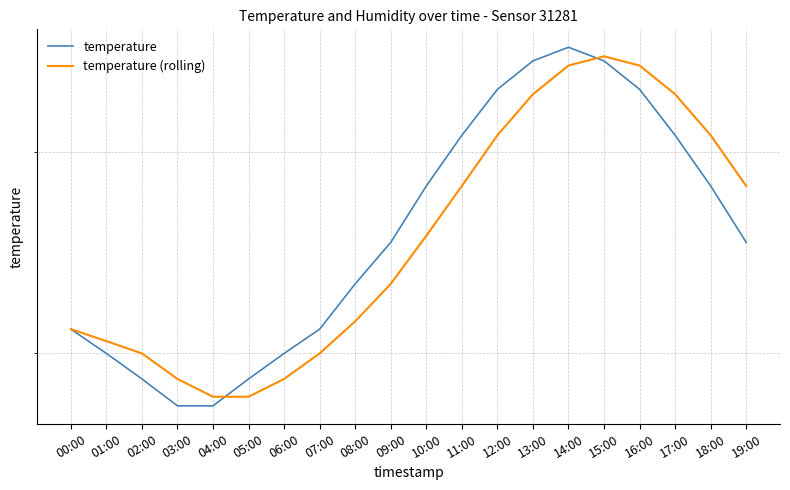

At which category is the sum across all series the highest?

14:00